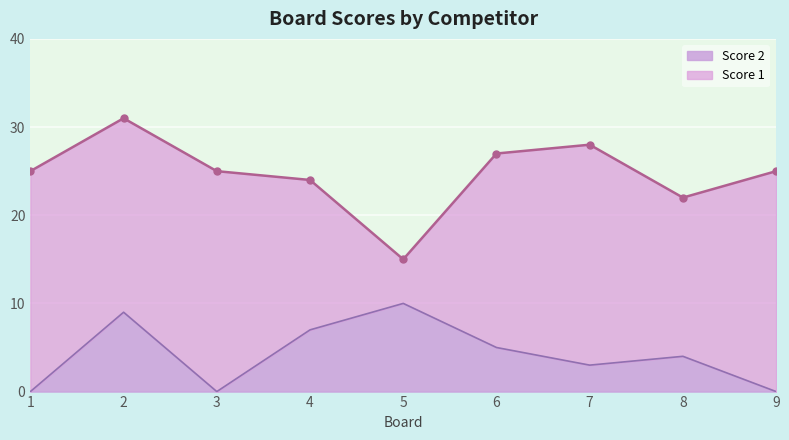

At which label is the value closest to 5?

6